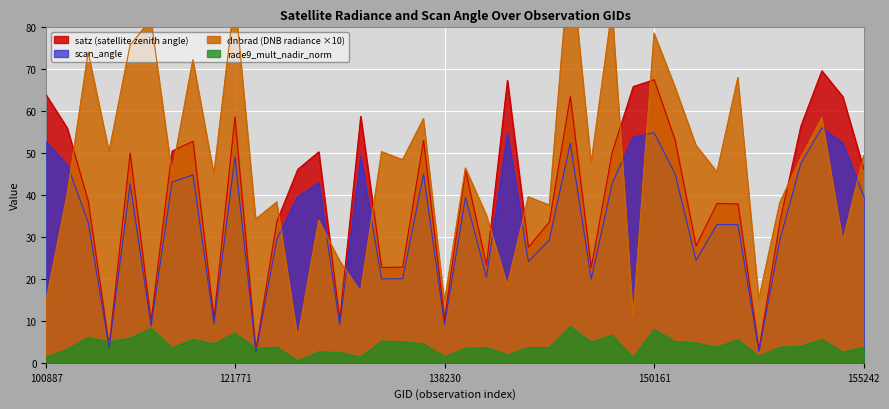

What is the maximum value for rade9_mult_nadir_norm?

8.7